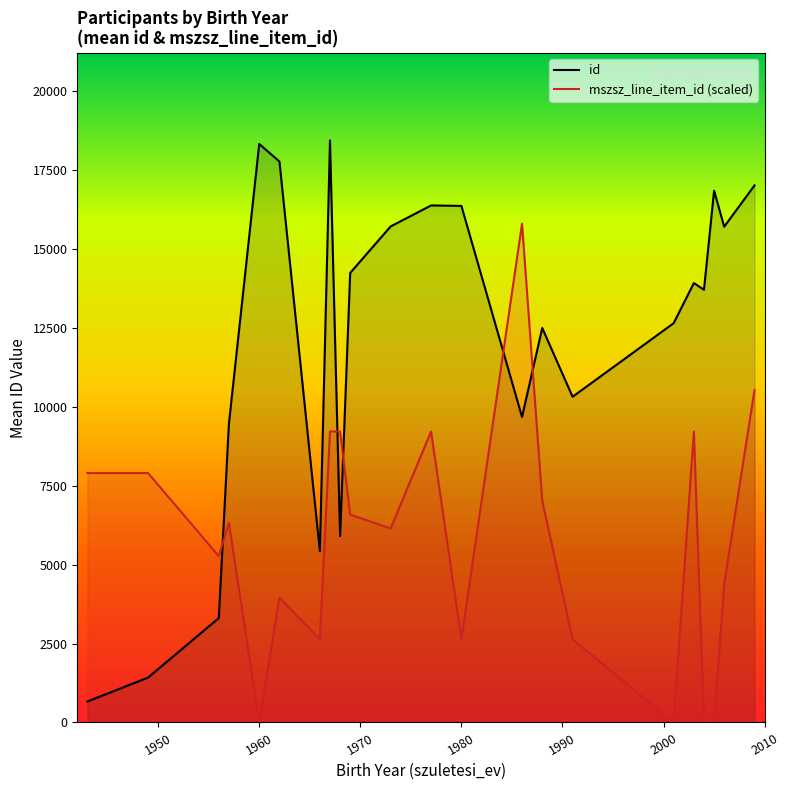

What is the difference between the maximum and minimum values in the id series?

17768.0